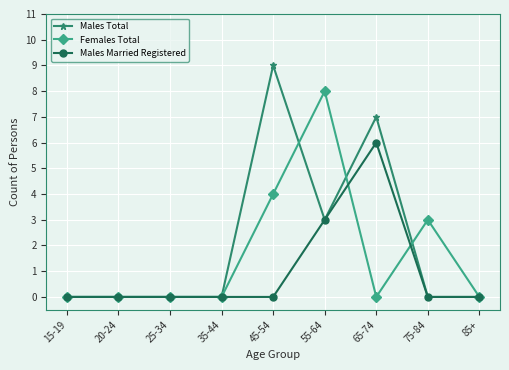

Reading left to right, what are all the values shown in this chart?

Males Total: 15-19=0	20-24=0	25-34=0	35-44=0	45-54=9	55-64=3	65-74=7	75-84=0	85+=0
Females Total: 15-19=0	20-24=0	25-34=0	35-44=0	45-54=4	55-64=8	65-74=0	75-84=3	85+=0
Males Married Registered: 15-19=0	20-24=0	25-34=0	35-44=0	45-54=0	55-64=3	65-74=6	75-84=0	85+=0